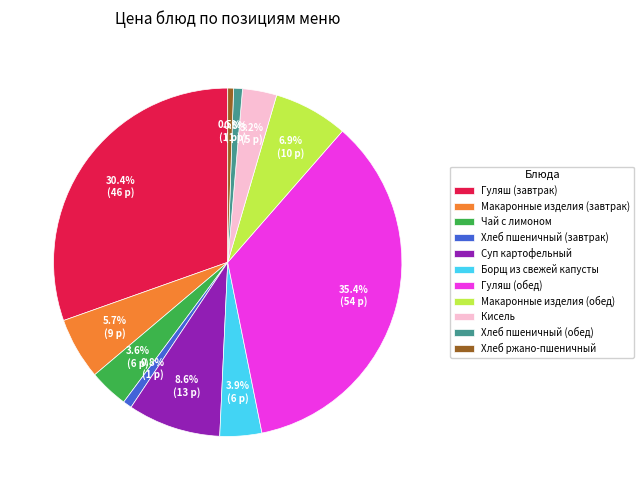

To the nearest percent, what is the difference between the Макаронные изделия (завтрак) and Хлеб пшеничный (завтрак) slice percentages?

5%